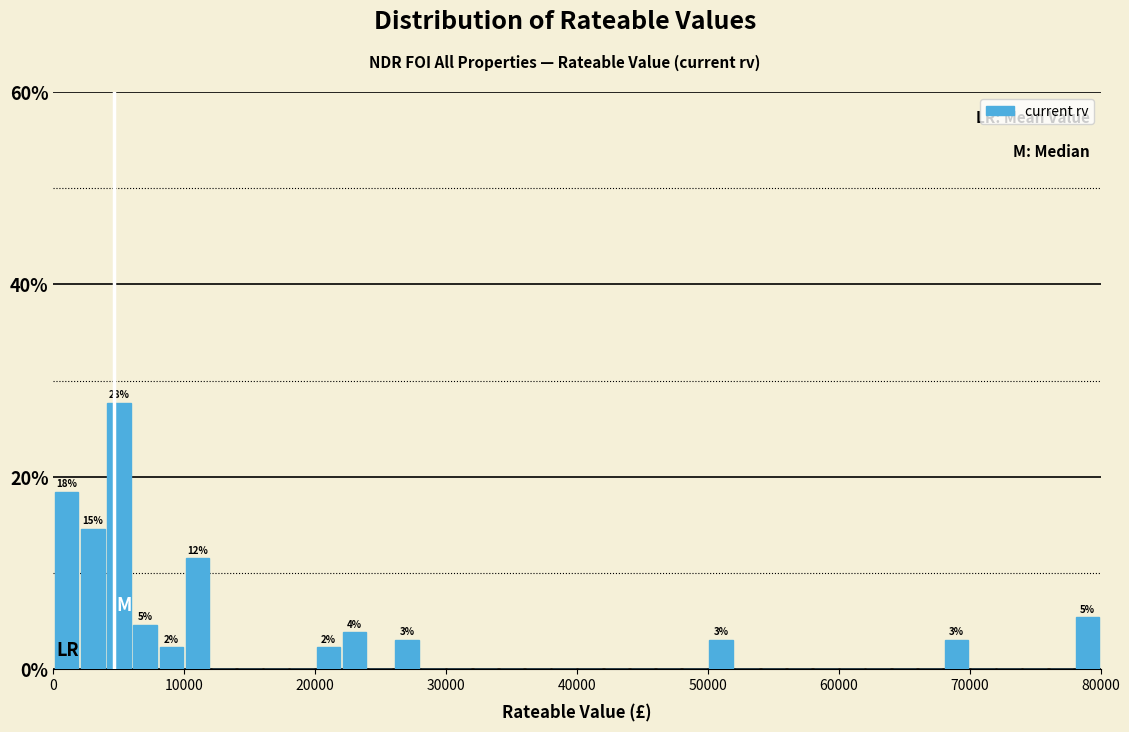

Read against the x-axis, roughly where is the centre of the tallest bar?

5000